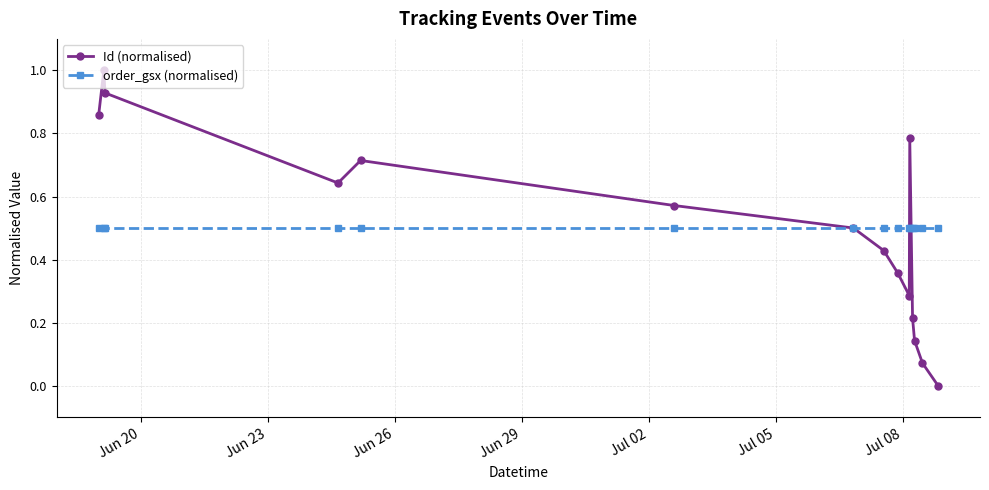

Rank the series by their maximum value, from highest to lowest.

Id (normalised), order_gsx (normalised)